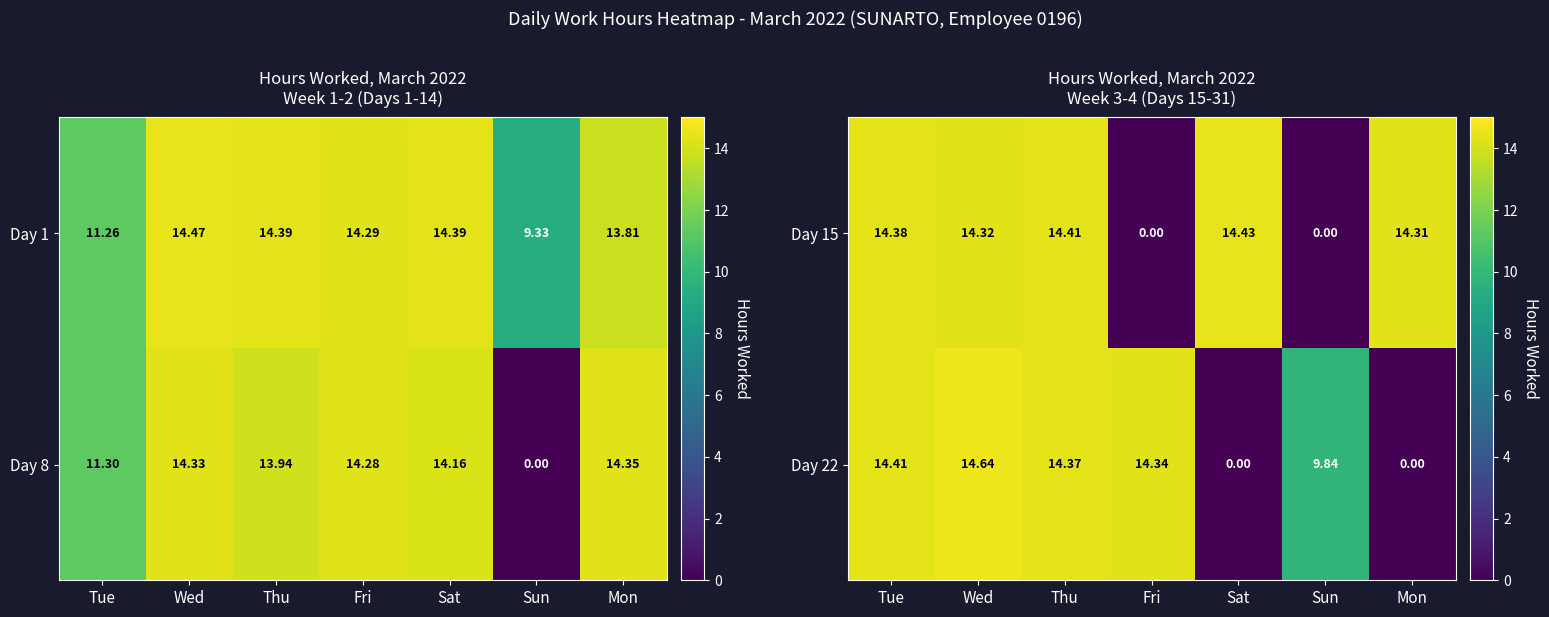

At which label does Day 15 first exceed 14?

Tue